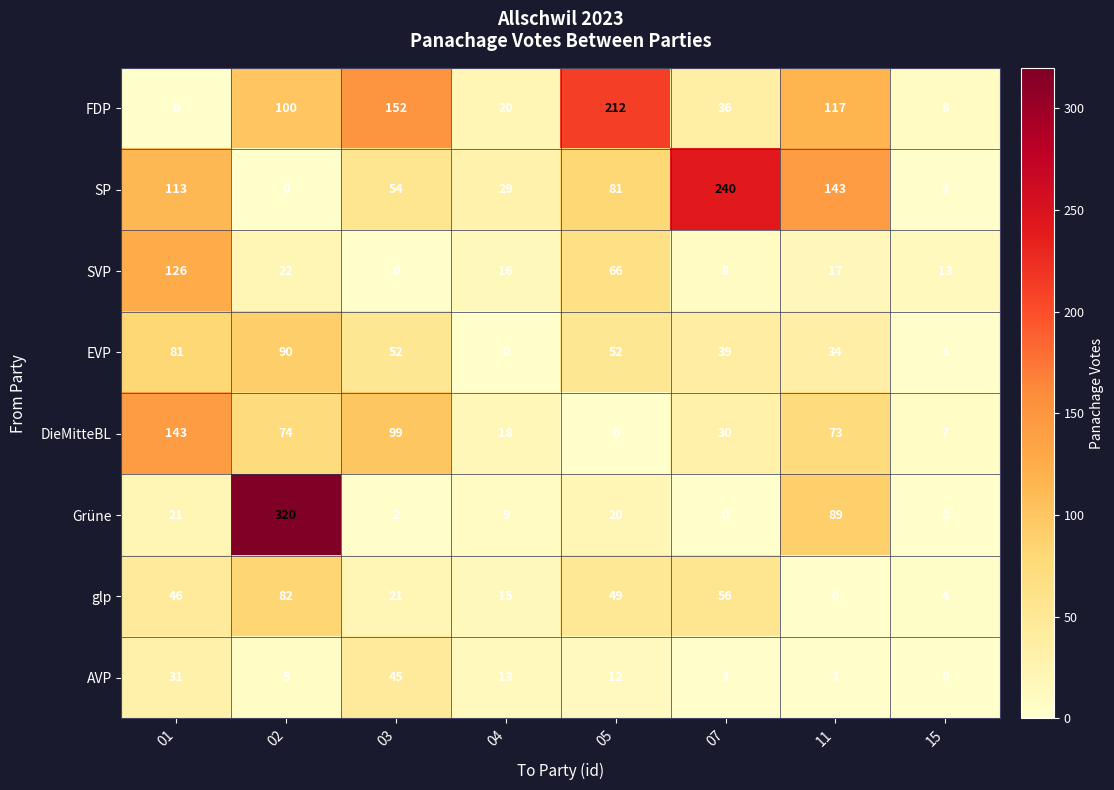

What is the difference between the highest and lowest values at 02?

320